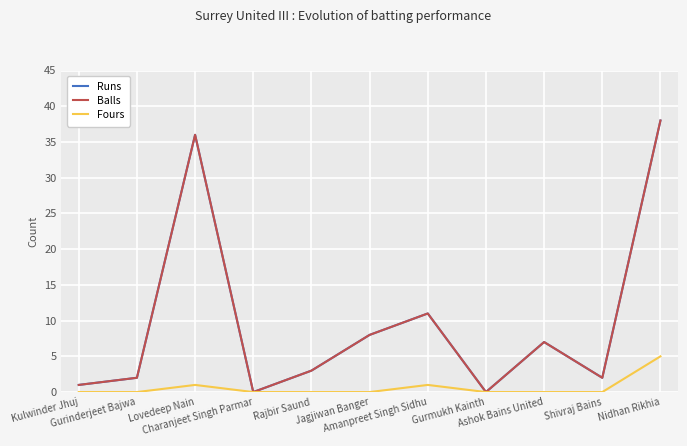

Reading right to left, list all the values displayed in this chart.

Runs: Nidhan Rikhia=38	Shivraj Bains=2	Ashok Bains United=7	Gurmukh Kainth=0	Amanpreet Singh Sidhu=11	Jagjiwan Banger=8	Rajbir Saund=3	Charanjeet Singh Parmar=0	Lovedeep Nain=36	Gurinderjeet Bajwa=2	Kulwinder Jhuj=1
Balls: Nidhan Rikhia=38	Shivraj Bains=2	Ashok Bains United=7	Gurmukh Kainth=0	Amanpreet Singh Sidhu=11	Jagjiwan Banger=8	Rajbir Saund=3	Charanjeet Singh Parmar=0	Lovedeep Nain=36	Gurinderjeet Bajwa=2	Kulwinder Jhuj=1
Fours: Nidhan Rikhia=5	Shivraj Bains=0	Ashok Bains United=0	Gurmukh Kainth=0	Amanpreet Singh Sidhu=1	Jagjiwan Banger=0	Rajbir Saund=0	Charanjeet Singh Parmar=0	Lovedeep Nain=1	Gurinderjeet Bajwa=0	Kulwinder Jhuj=0